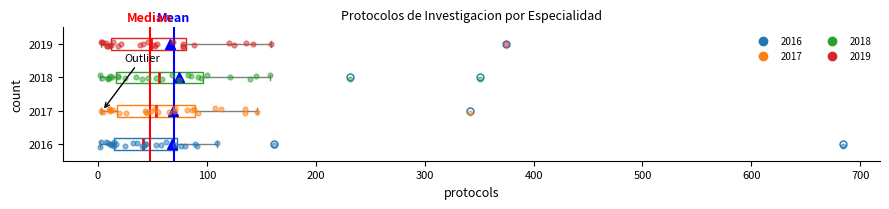

Reading bottom to top, transcribe this box plot: for each box, give where its median line is, the range the box spans, and where its two whiskers end, as read against the x-axis. The values are not printed on the chart, so give them approximately, as read against the axis.

2016: median 40, box 10 to 70, whiskers 0 to 110
2017: median 50, box 20 to 90, whiskers 0 to 150
2018: median 60, box 20 to 100, whiskers 0 to 160
2019: median 50, box 10 to 80, whiskers 0 to 160